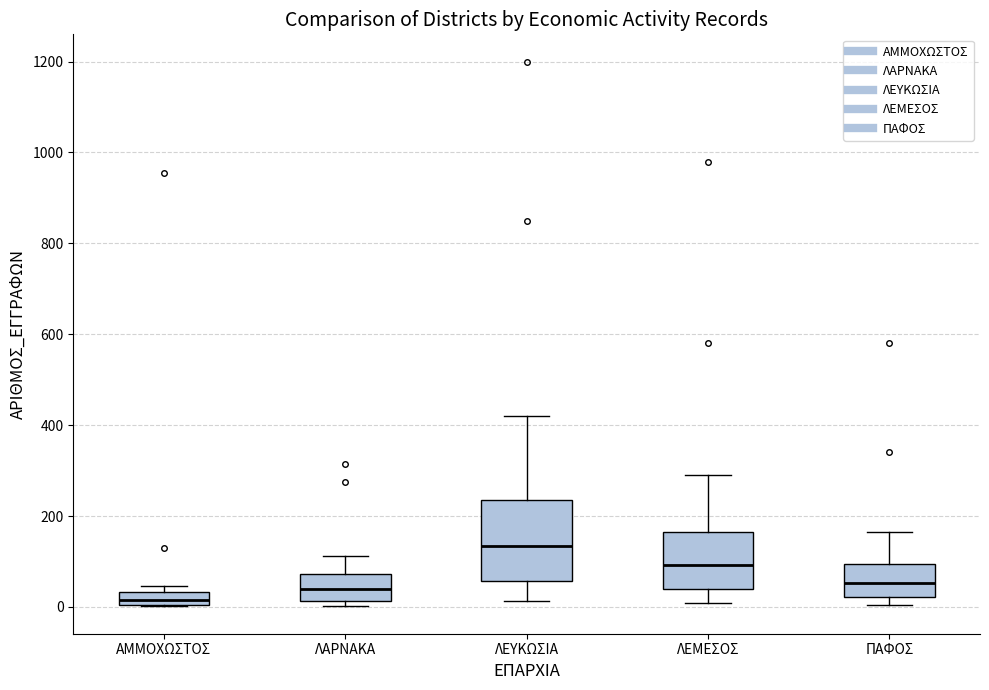

Which box has the highest median line?

ΛΕΥΚΩΣΙΑ